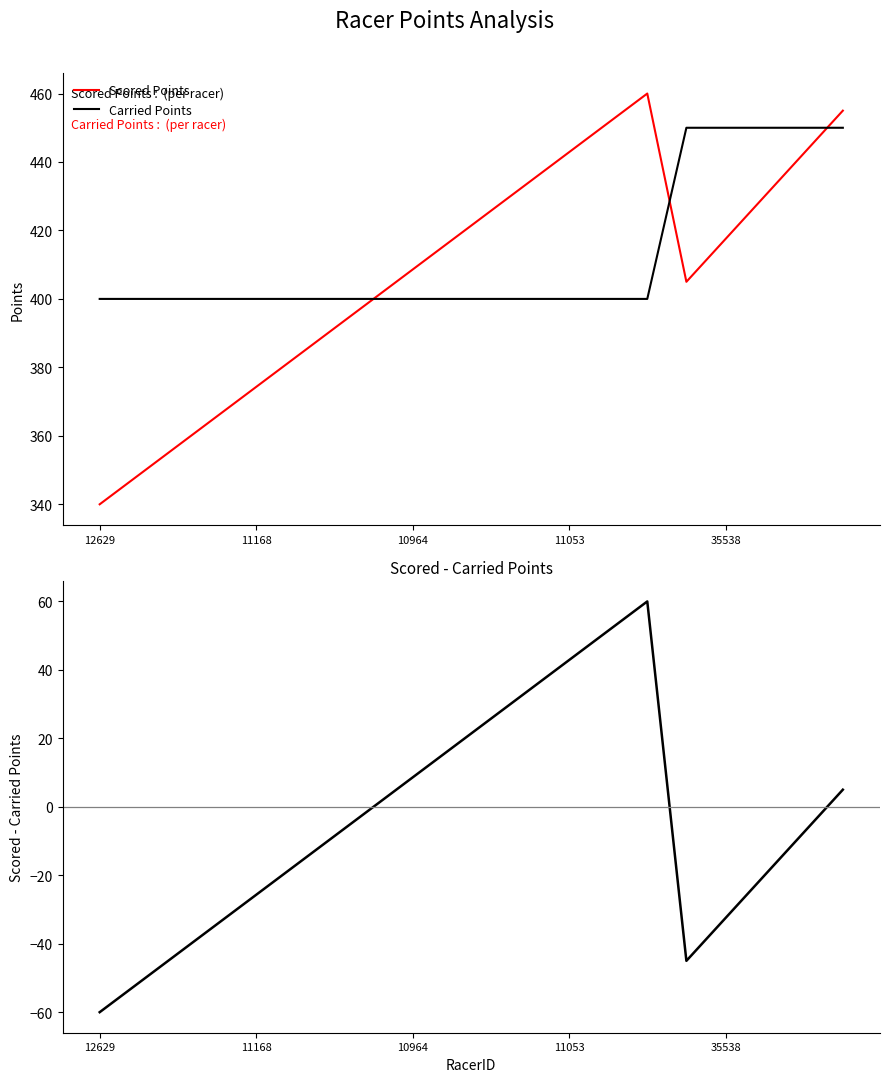

What is the label of the 6th point from the left?

5